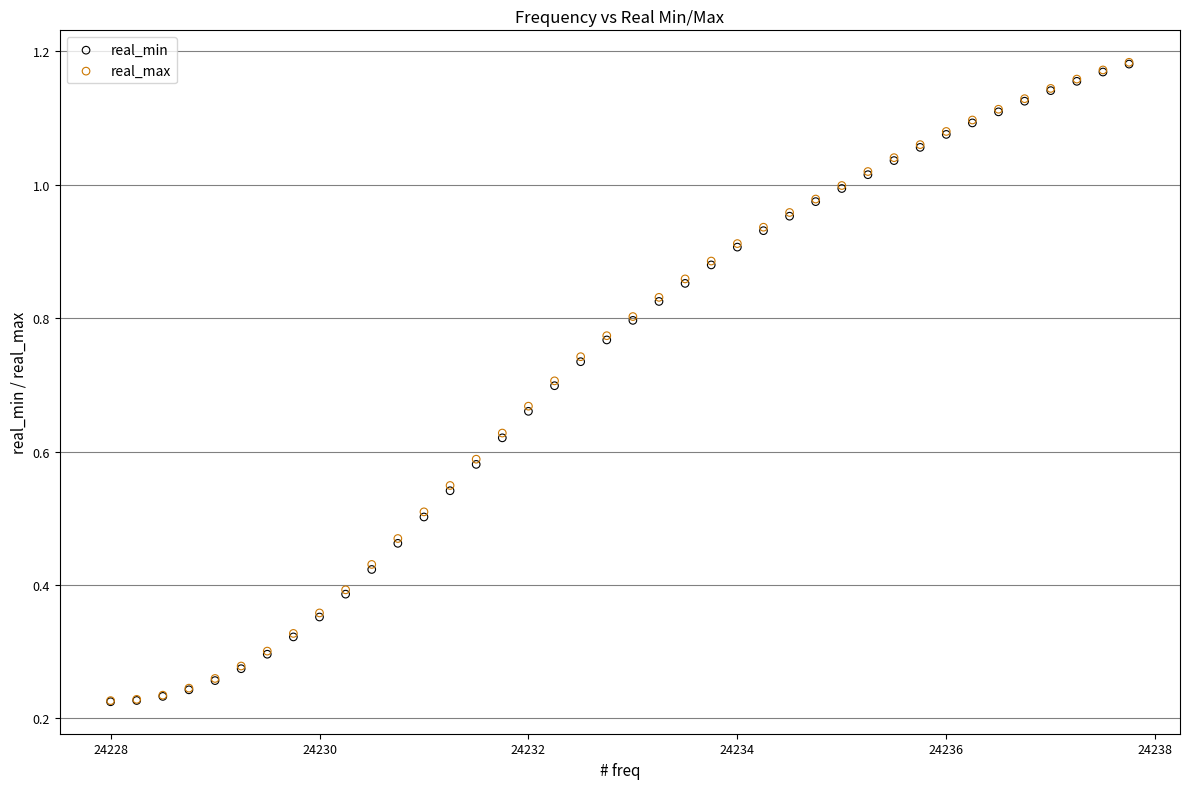

Which series has the widest spread of Y values?

real_max